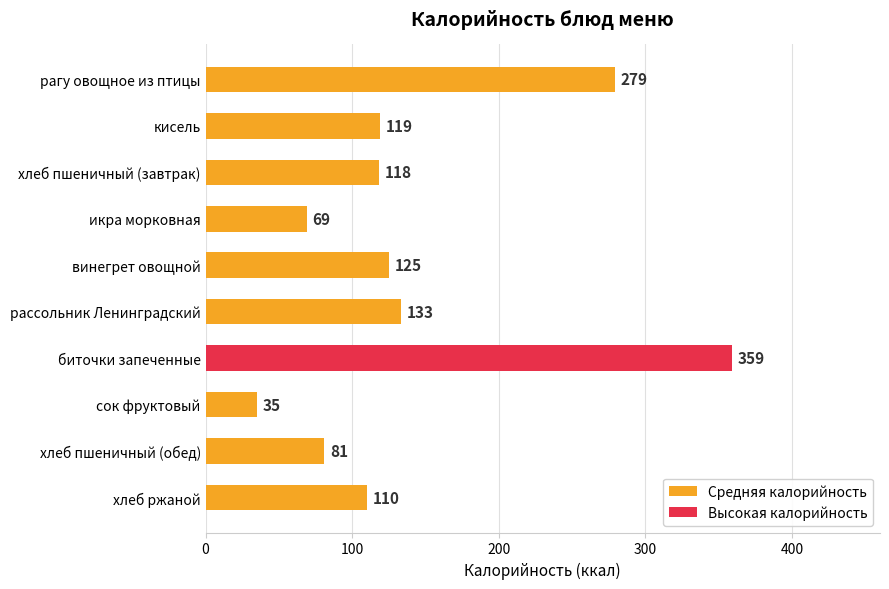

What position from the top is хлеб пшеничный (обед)?

9